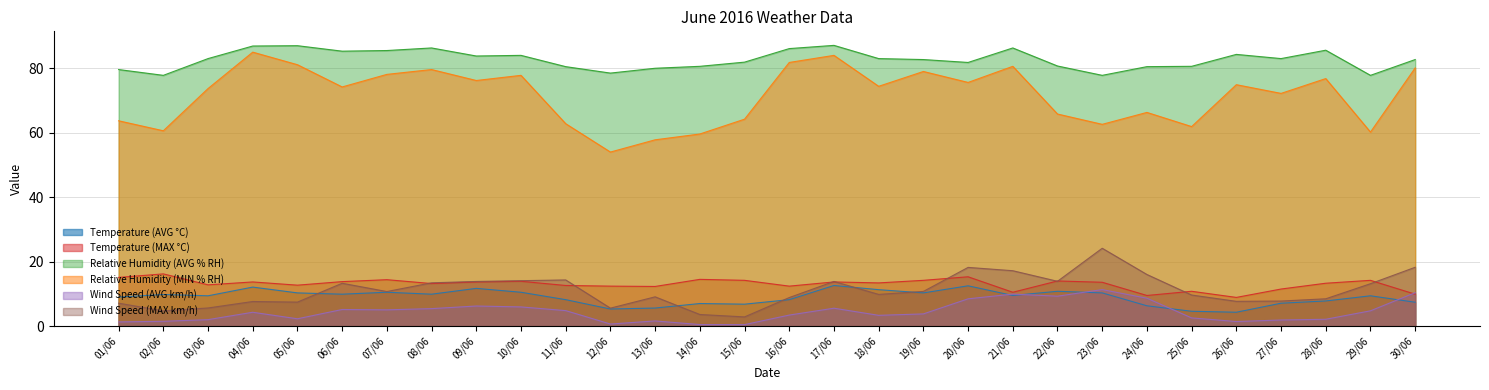

Which series has the largest range (max minus min)?

Relative Humidity (MIN % RH)